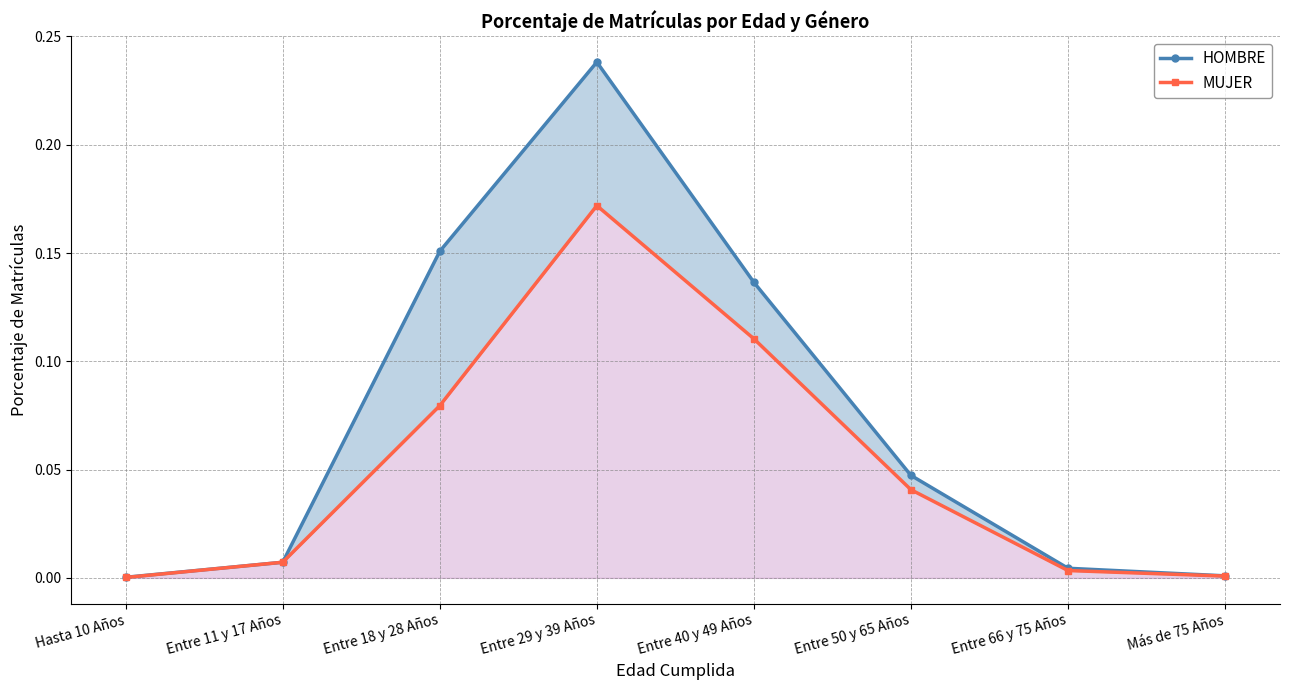

What is the maximum value shown in the chart?

0.2